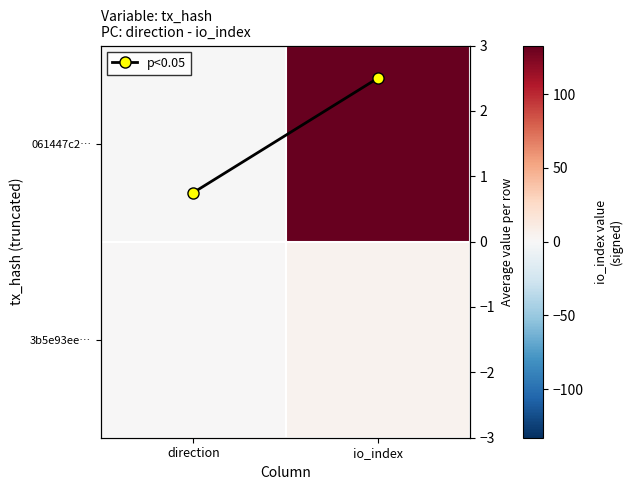

At which category is the sum across all series the highest?

io_index